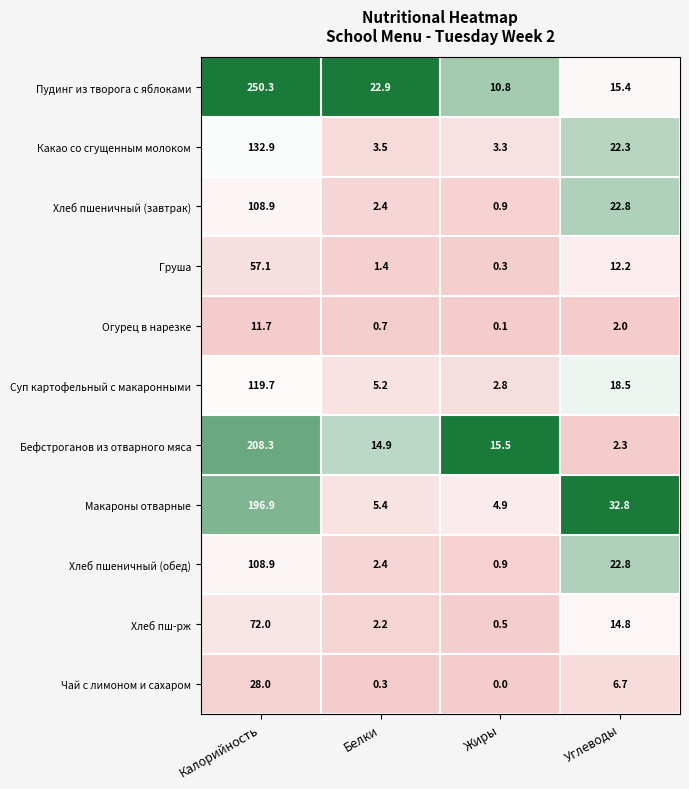

At how many categories does at least one series exceed 0?

4